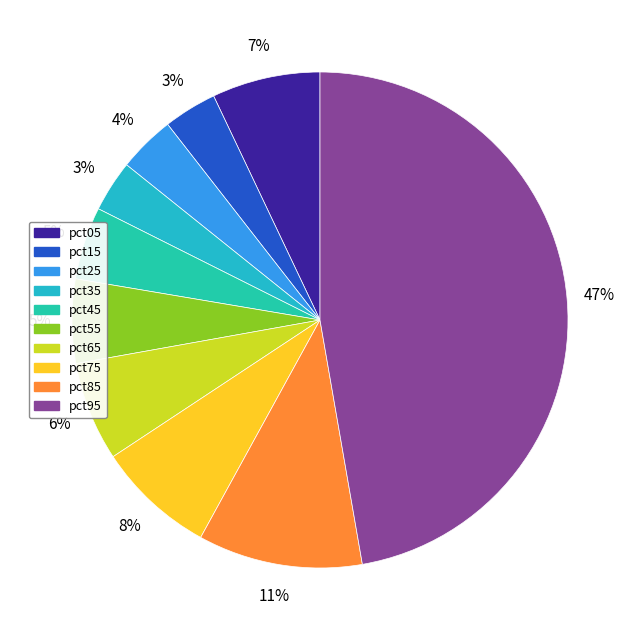

Is it true that pct15 is 1% of the pie?

False